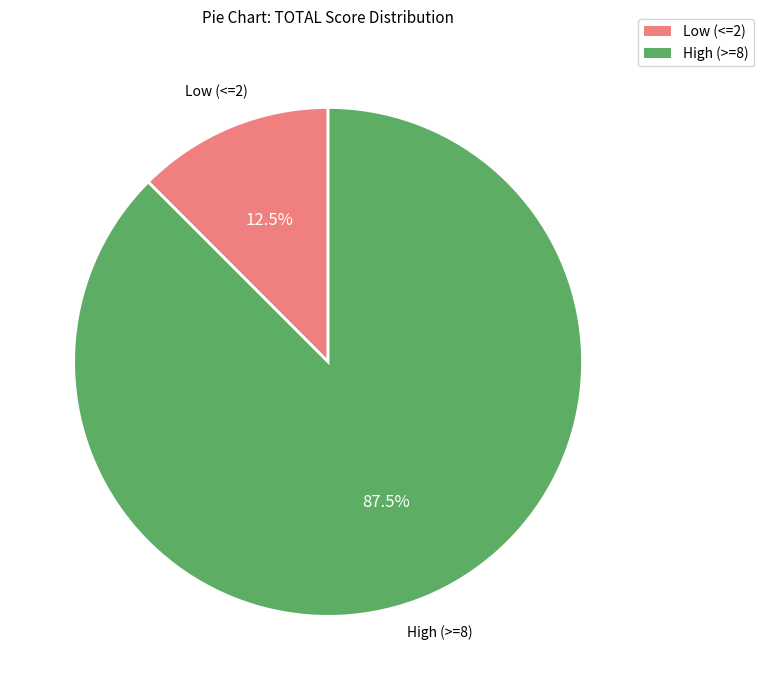

Is there a majority slice in this chart?

Yes